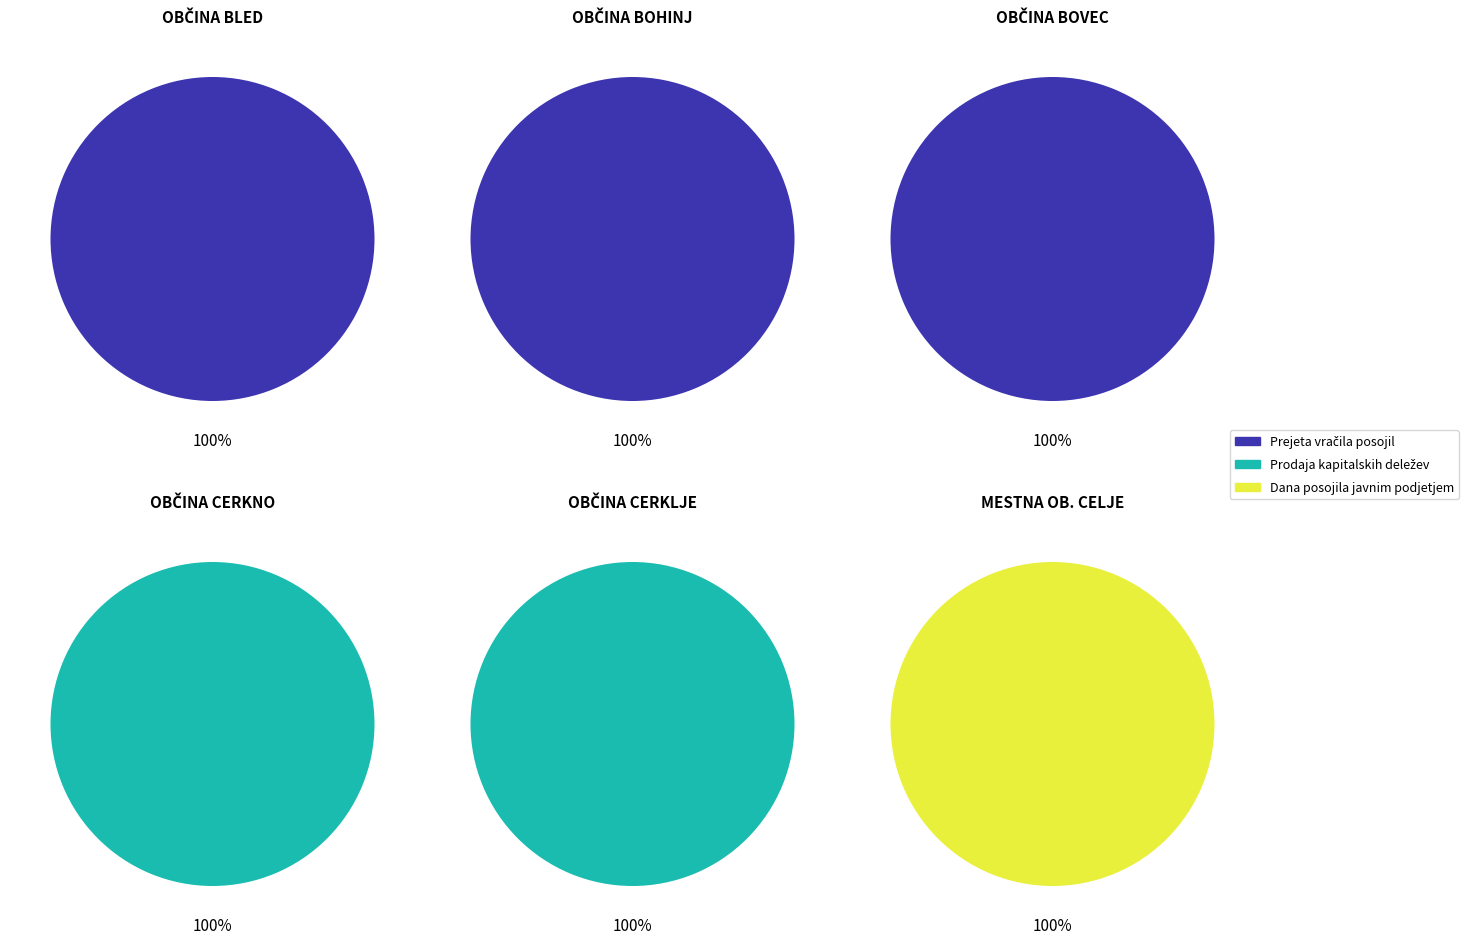

Which series has the largest range (max minus min)?

Sredstva, pridobljena s prodajo kapitalskih deležev